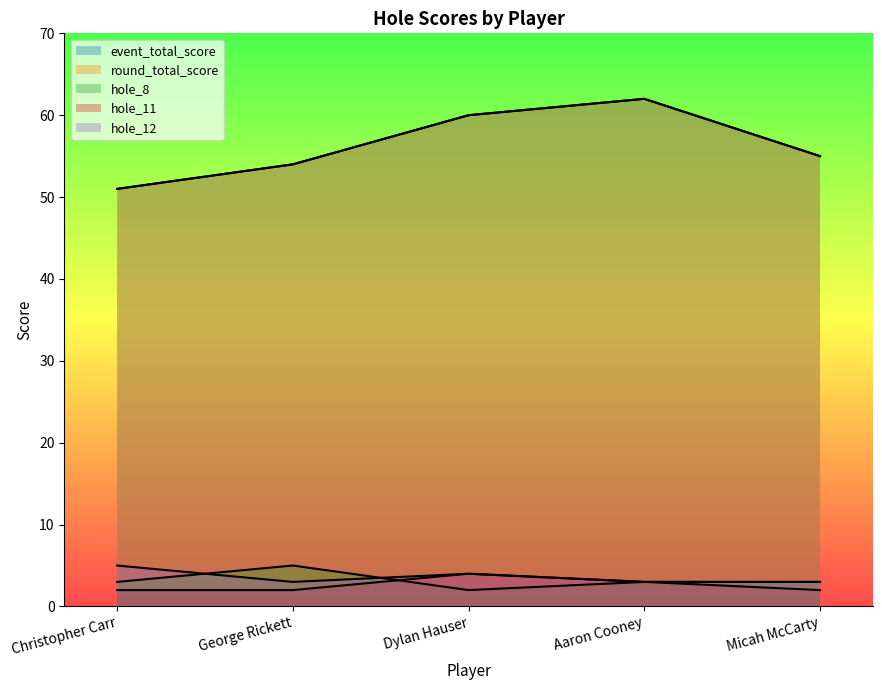

At which category is the sum across all series the highest?

Aaron Cooney